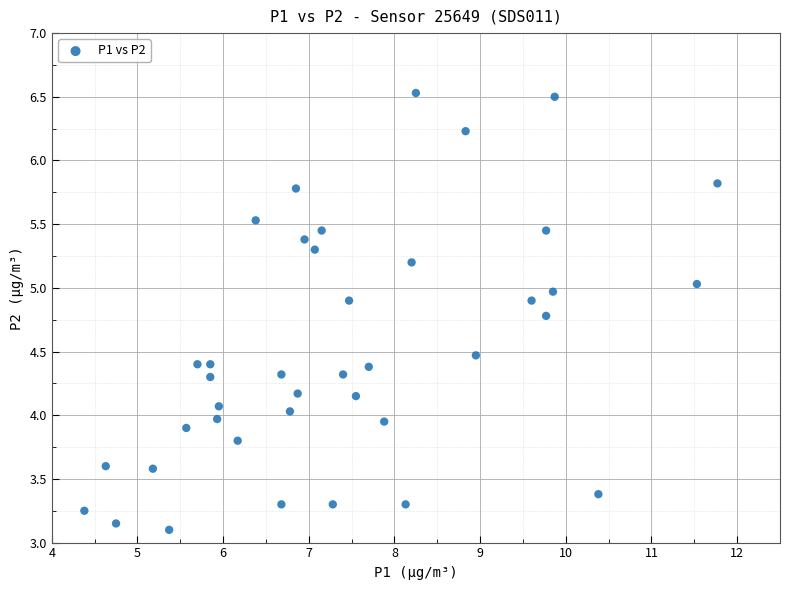

What is the range of X values (max minus min)?

7.4